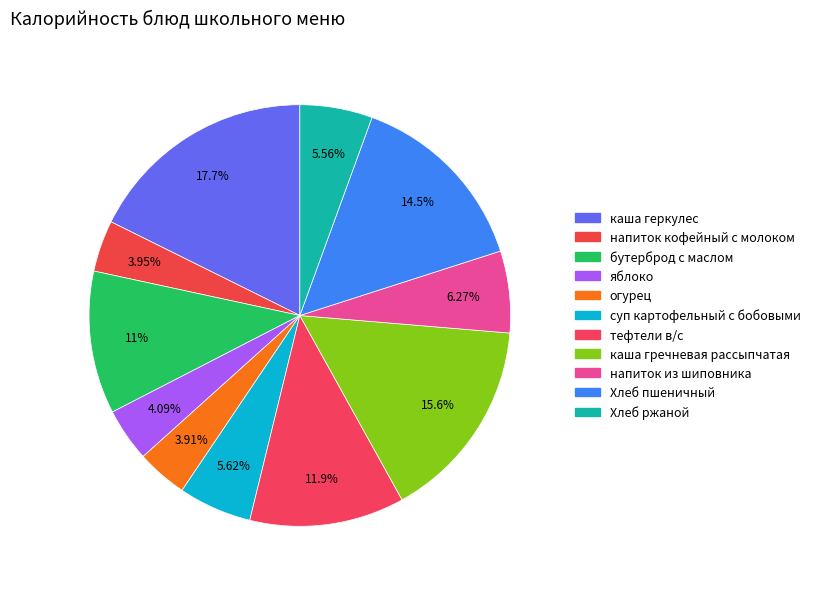

Rank the categories by value from lowest to highest.

огурец, напиток кофейный с молоком, яблоко, Хлеб ржаной, суп картофельный с бобовыми, напиток из шиповника, бутерброд с маслом, тефтели в/с, Хлеб пшеничный, каша гречневая рассыпчатая, каша геркулес